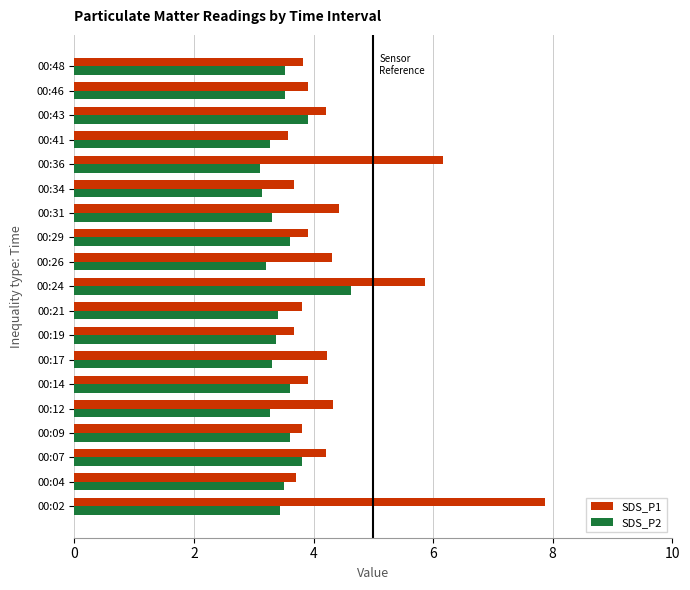

Rank the series by their average value, from highest to lowest.

SDS_P1, SDS_P2